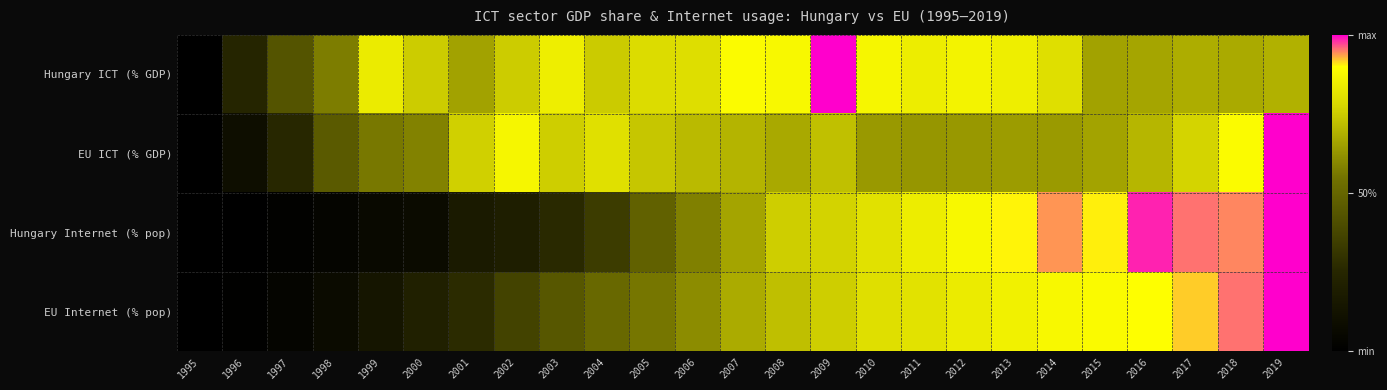

Reading right to left, list all the values displayed in this chart.

Hungary ICT (% GDP): 2019=0.7	2018=0.7	2017=0.7	2016=0.7	2015=0.7	2014=0.8	2013=0.8	2012=0.9	2011=0.8	2010=0.9	2009=1.0	2008=0.9	2007=0.9	2006=0.8	2005=0.8	2004=0.7	2003=0.8	2002=0.8	2001=0.7	2000=0.8	1999=0.8	1998=0.6	1997=0.4	1996=0.2	1995=0.0
EU ICT (% GDP): 2019=1.0	2018=0.9	2017=0.8	2016=0.7	2015=0.7	2014=0.6	2013=0.6	2012=0.6	2011=0.6	2010=0.6	2009=0.7	2008=0.7	2007=0.7	2006=0.7	2005=0.7	2004=0.8	2003=0.8	2002=0.9	2001=0.8	2000=0.6	1999=0.6	1998=0.5	1997=0.3	1996=0.1	1995=0.0
Hungary Internet (% pop): 2019=1.0	2018=0.9	2017=1.0	2016=1.0	2015=0.9	2014=0.9	2013=0.9	2012=0.9	2011=0.8	2010=0.8	2009=0.8	2008=0.8	2007=0.7	2006=0.6	2005=0.5	2004=0.3	2003=0.3	2002=0.2	2001=0.2	2000=0.1	1999=0.1	1998=0.0	1997=0.0	1996=0.0	1995=0.0
EU Internet (% pop): 2019=1.0	2018=1.0	2017=0.9	2016=0.9	2015=0.9	2014=0.9	2013=0.9	2012=0.8	2011=0.8	2010=0.8	2009=0.8	2008=0.7	2007=0.7	2006=0.6	2005=0.6	2004=0.5	2003=0.4	2002=0.4	2001=0.3	2000=0.2	1999=0.1	1998=0.1	1997=0.0	1996=0.0	1995=0.0